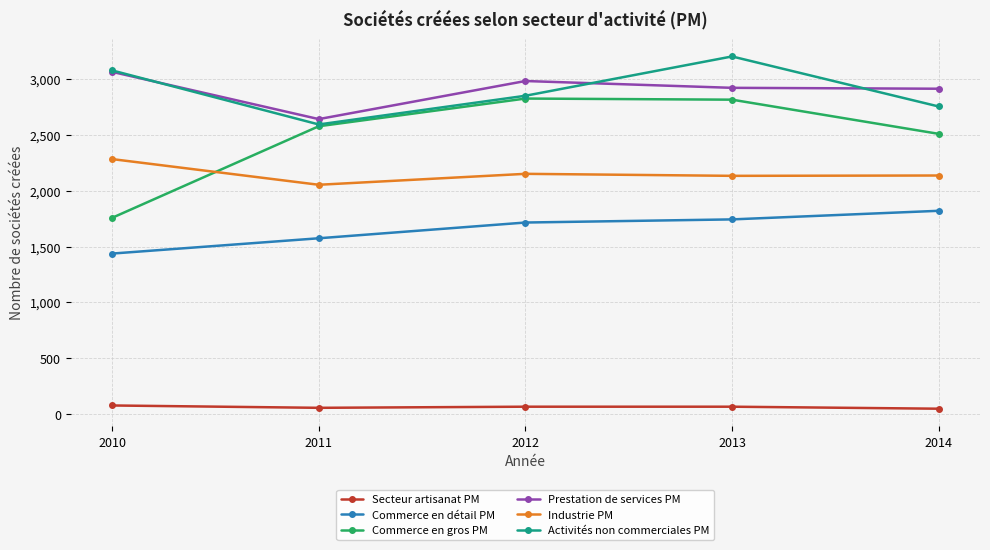

What is the value of the Prestation de services PM point at the 4th from the left?

2921